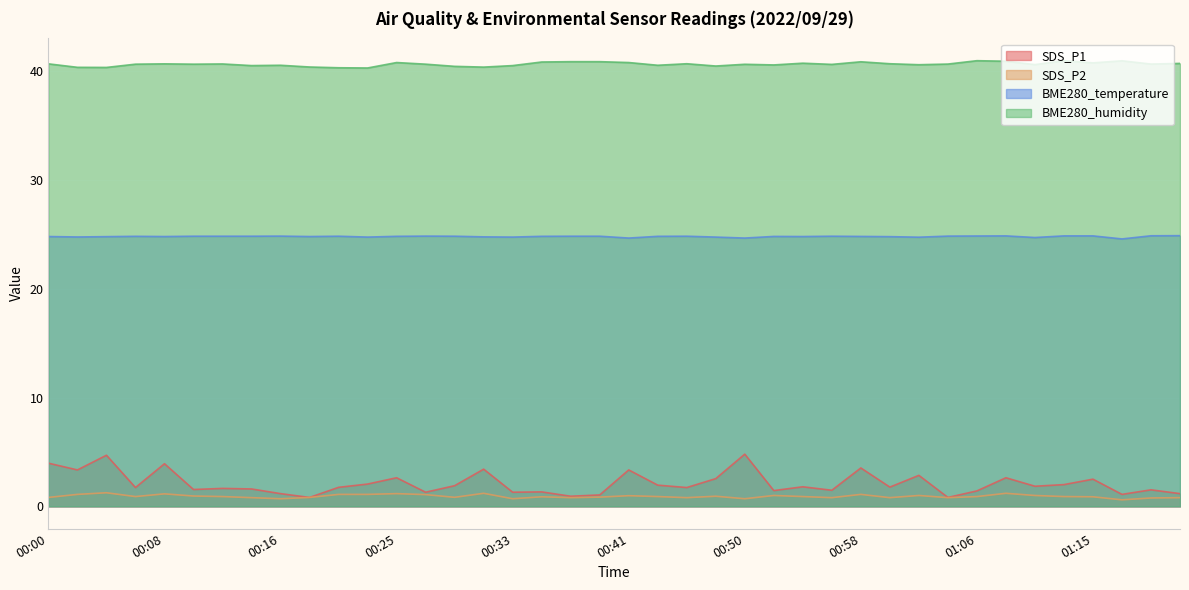

True or false: SDS_P1 and BME280_humidity cross at least once.

False